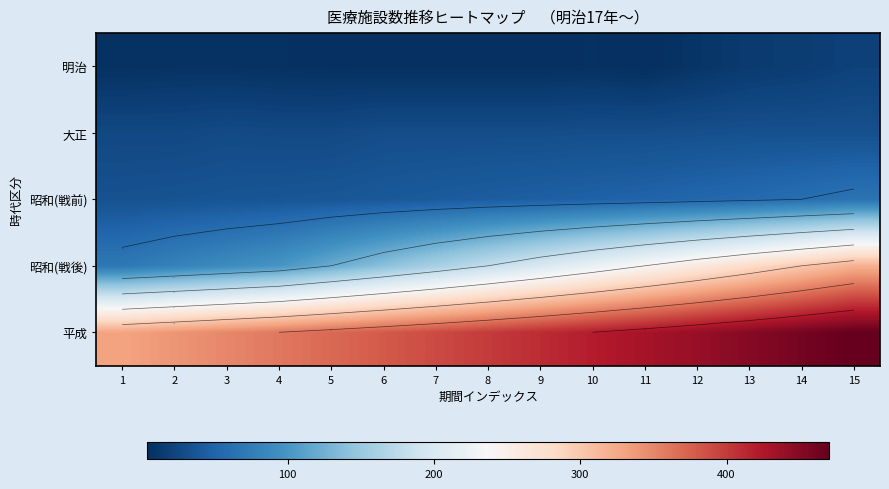

Which has a higher value, 13 or 4?

13